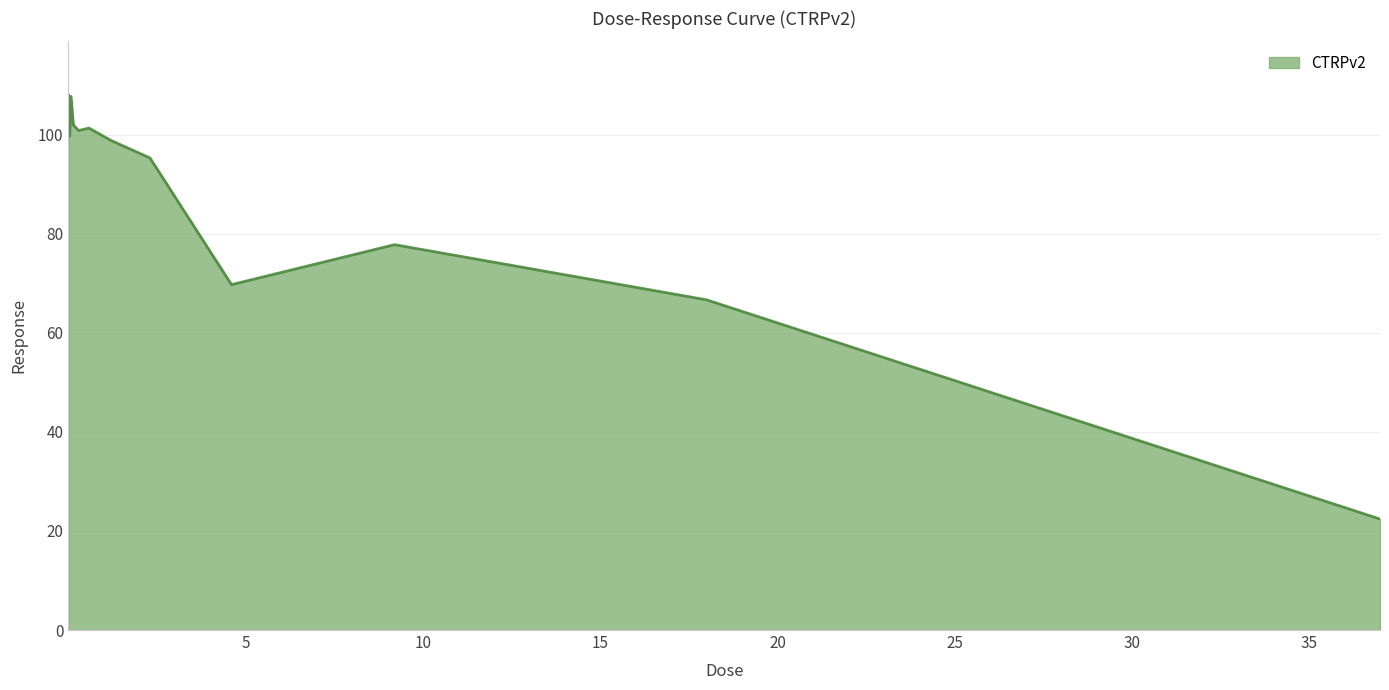

What is the difference between the maximum and second lowest values?

41.4